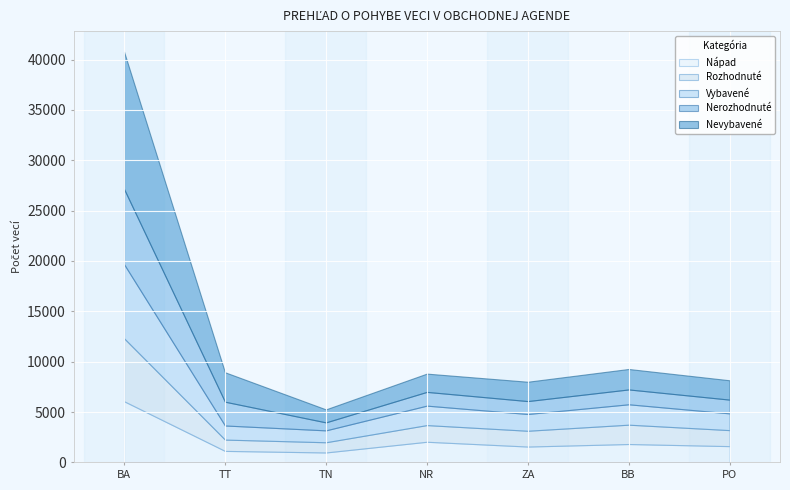

At how many categories does at least one series exceed 8575?

1